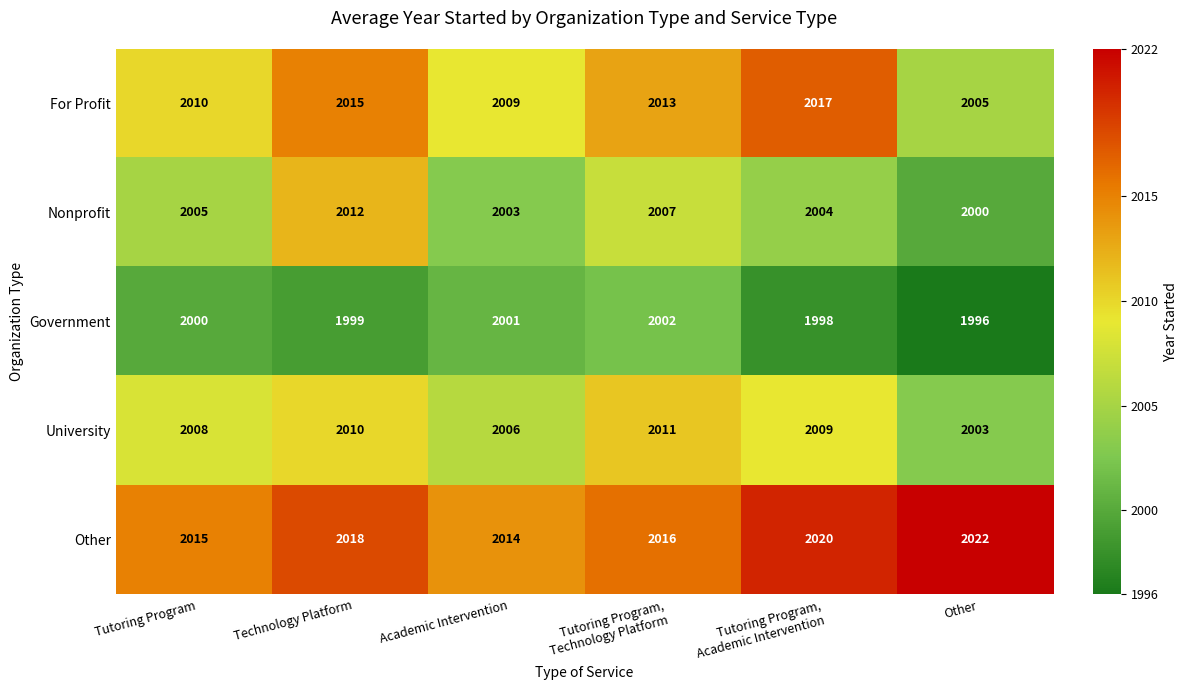

Reading left to right, list all the values displayed in this chart.

For Profit: 2010	2015	2009	2013	2017	2005
Nonprofit: 2005	2012	2003	2007	2004	2000
Government: 2000	1999	2001	2002	1998	1996
University: 2008	2010	2006	2011	2009	2003
Other: 2015	2018	2014	2016	2020	2022